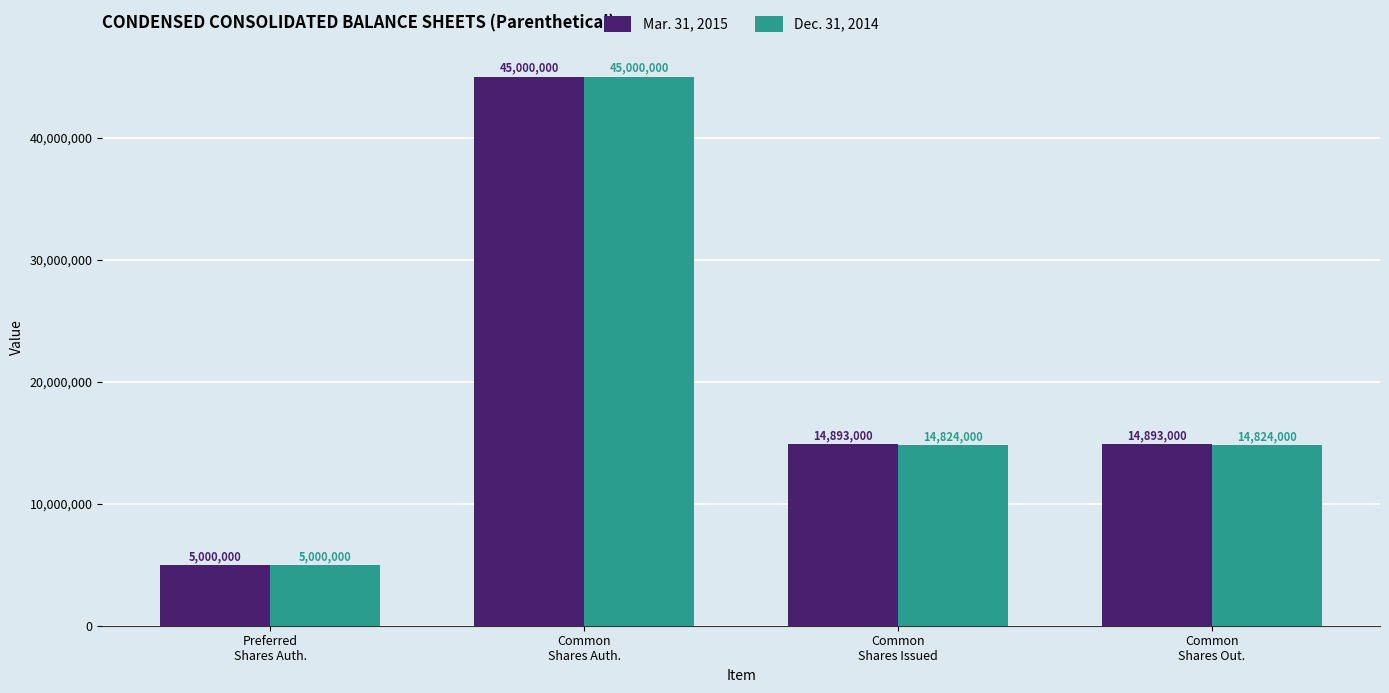

What is the sum of all Mar. 31, 2015 values?

79786000